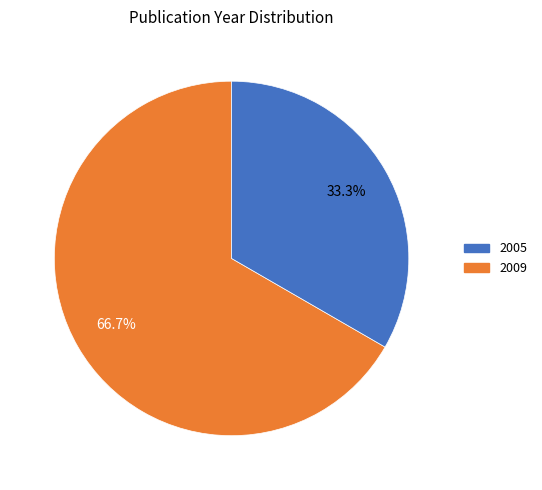

How many slices are in this pie chart?

2